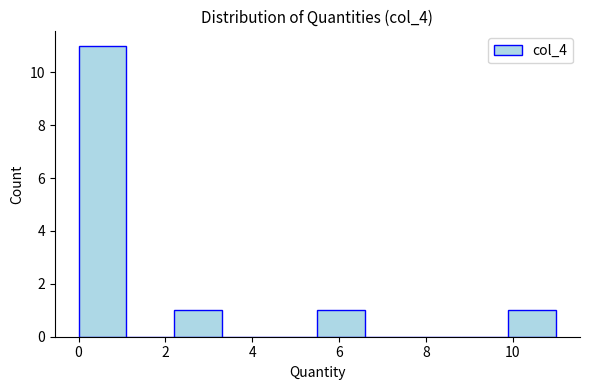

Reading left to right, transcribe this chart: for each bar, give the range it covers on the x-axis and its height. Neither the bar edges nor the heights are printed on the chart, so give them approximately, as read against the axes.

0.0 to 1.2: 11
1.2 to 2.2: 0
2.2 to 3.4: 1
3.4 to 4.4: 0
4.4 to 5.6: 0
5.6 to 6.6: 1
6.6 to 7.8: 0
7.8 to 8.8: 0
8.8 to 10.0: 0
10.0 to 11.0: 1